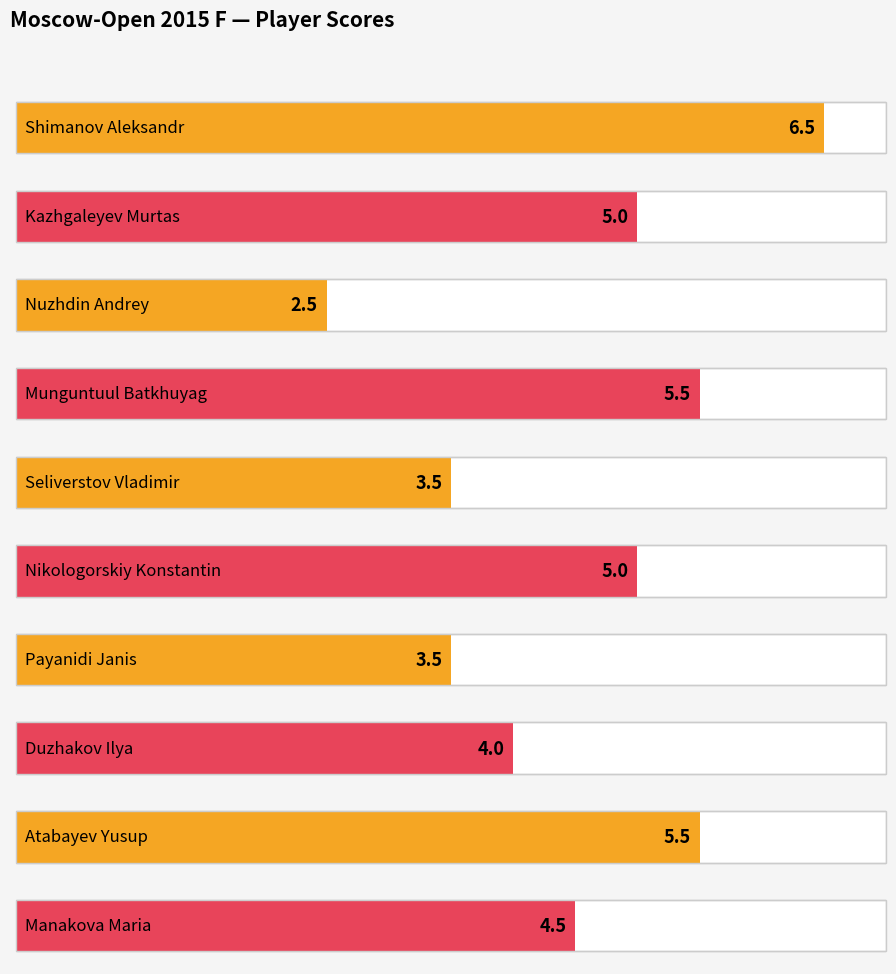

What is the change in value from Nuzhdin Andrey to Payanidi Janis?

+1.0